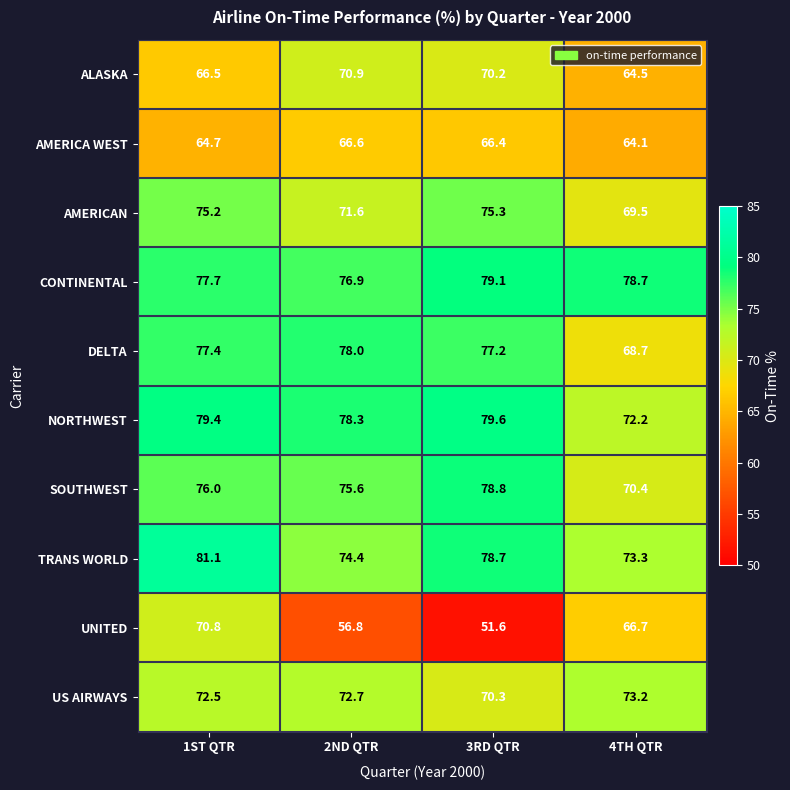

Which series has the widest spread of values?

UNITED